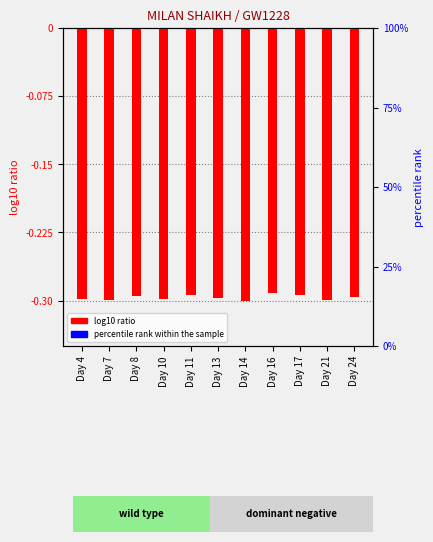

The value of Low (hours) at Day 8 is -0.5. True or false?

False